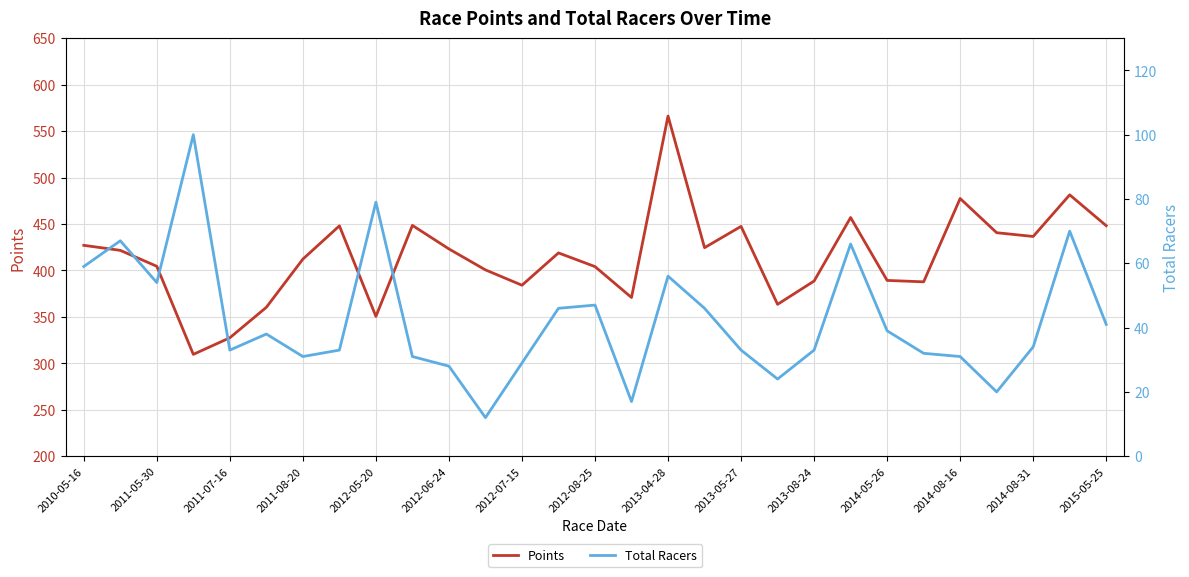

What are all the series names shown in the legend?

Points, Total Racers